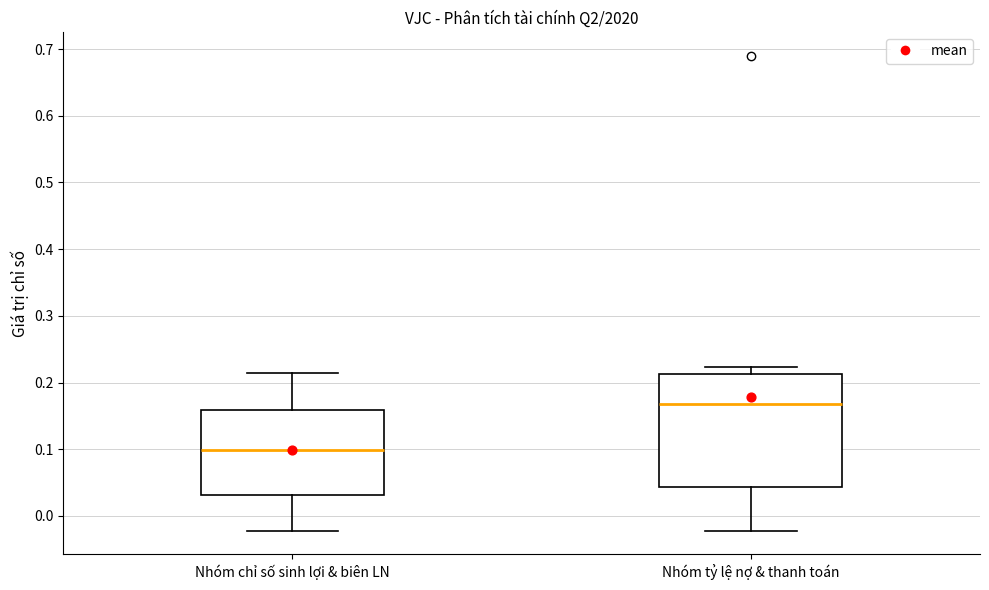

Reading left to right, transcribe this box plot: for each box, give where its median line is, the range the box spans, and where its two whiskers end, as read against the y-axis. The values are not printed on the chart, so give them approximately, as read against the axis.

Nhóm chỉ số sinh lợi & biên LN: median 0.10, box 0.03 to 0.16, whiskers -0.02 to 0.21
Nhóm tỷ lệ nợ & thanh toán: median 0.17, box 0.04 to 0.21, whiskers -0.02 to 0.22